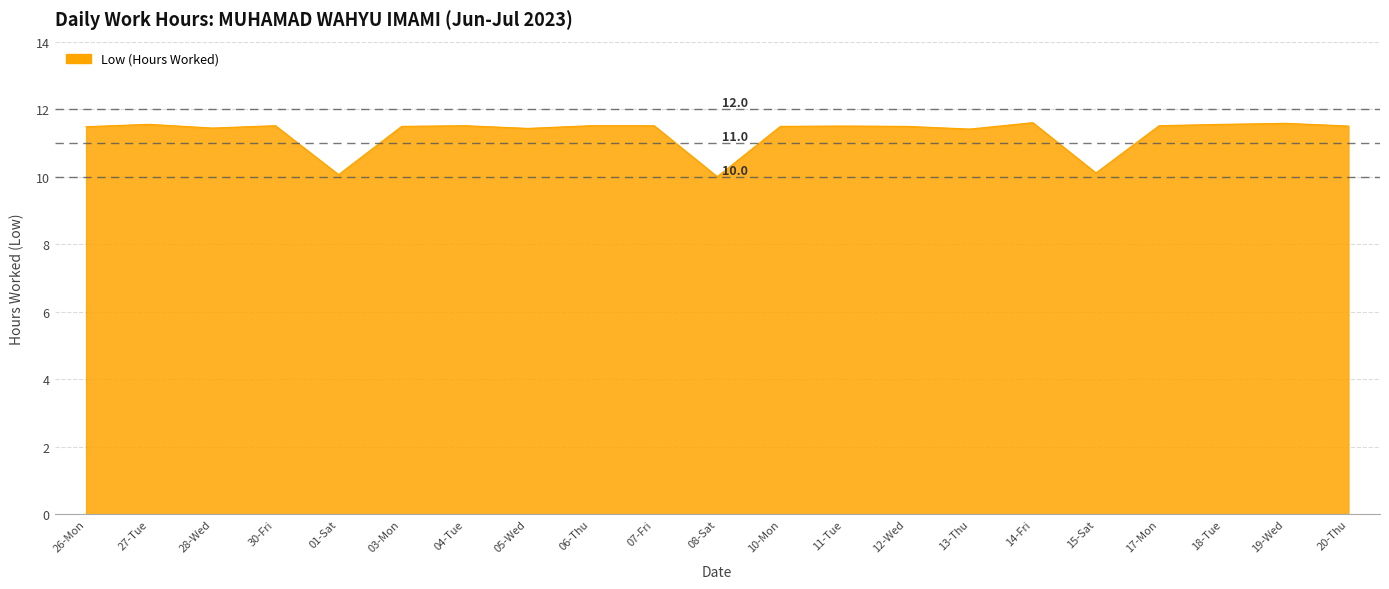

How many categories are shown in the chart?

21